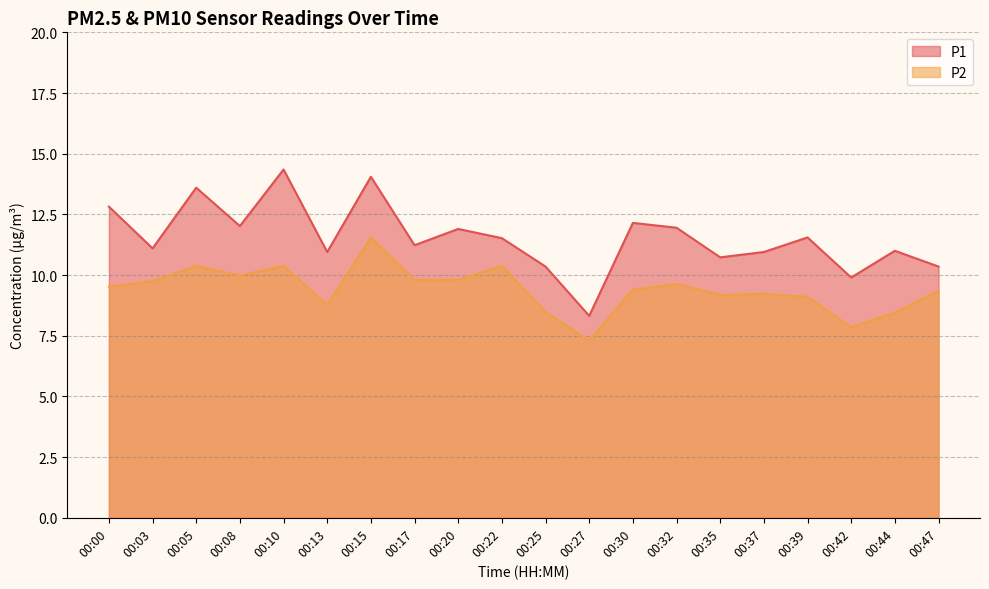

Which series has the widest spread of values?

P1